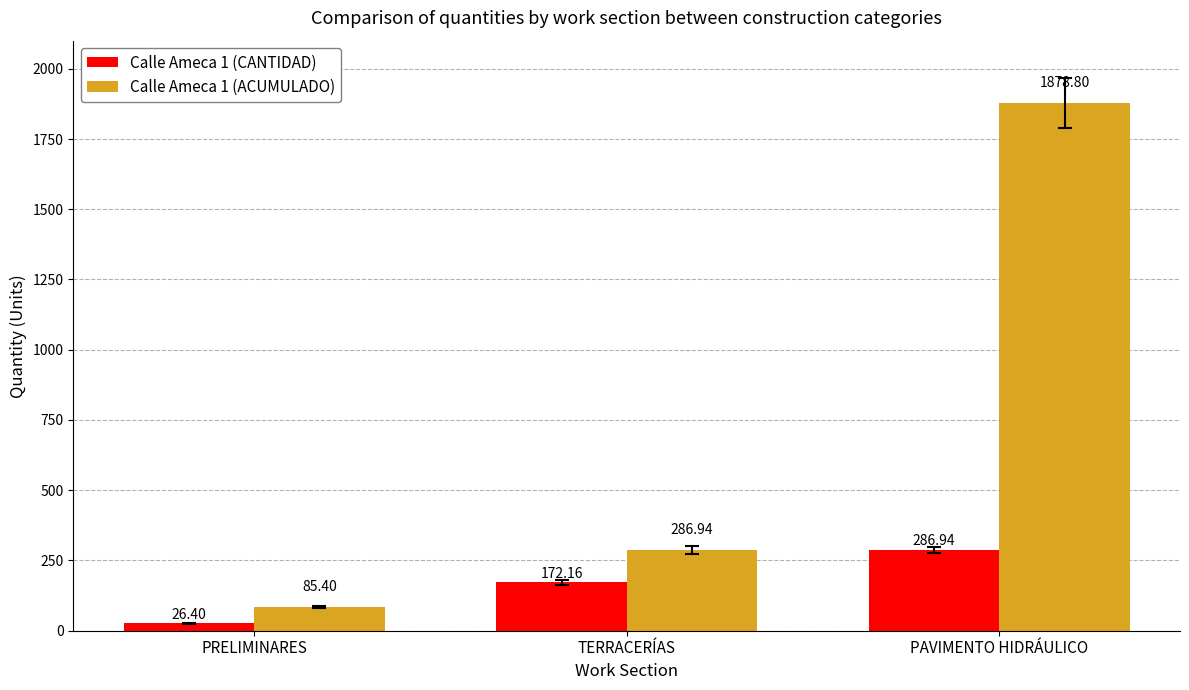

True or false: Calle Ameca 1 (ACUMULADO) has a value of 80.8 at TERRACERÍAS.

False